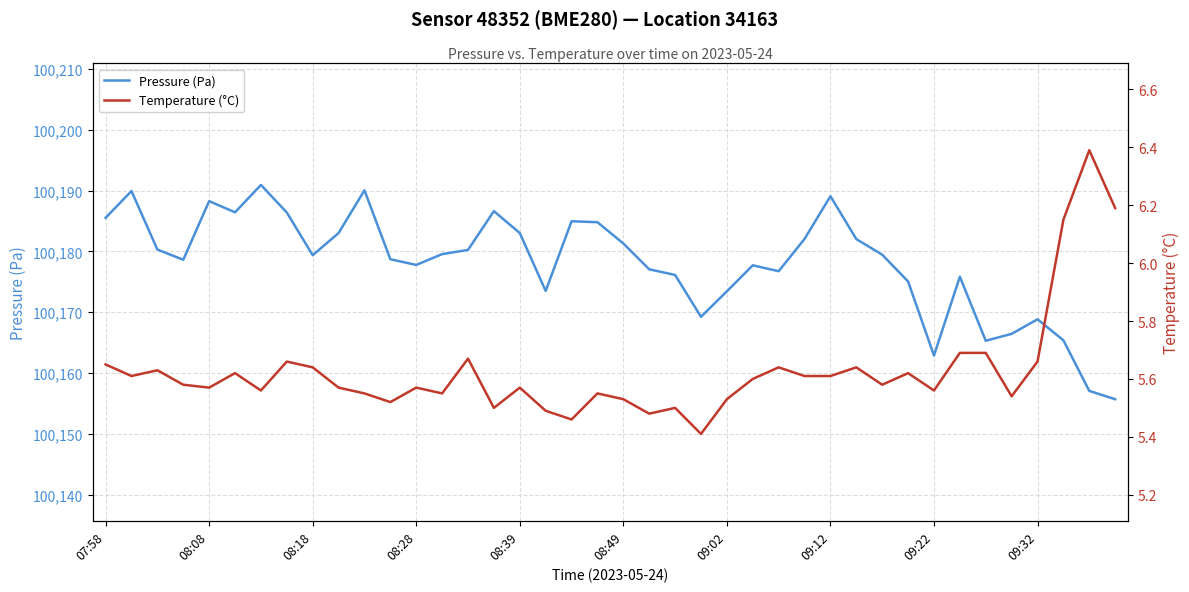

What are all the series names shown in the legend?

Pressure (Pa), Temperature (°C)